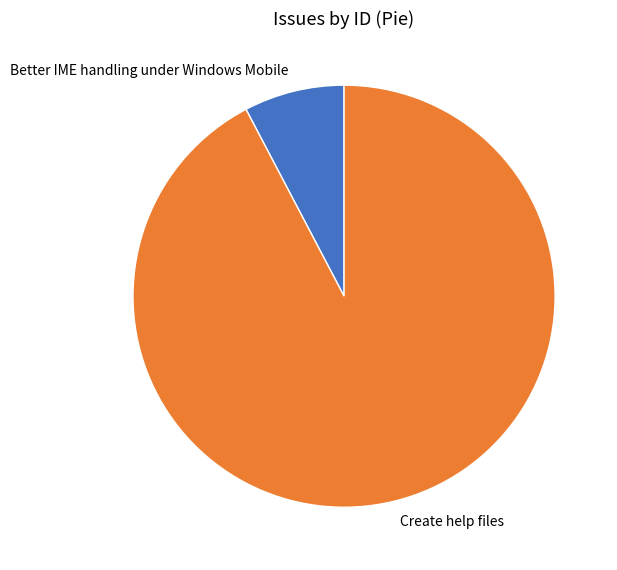

Between Better IME handling under Windows Mobile and Create help files, which is larger?

Create help files